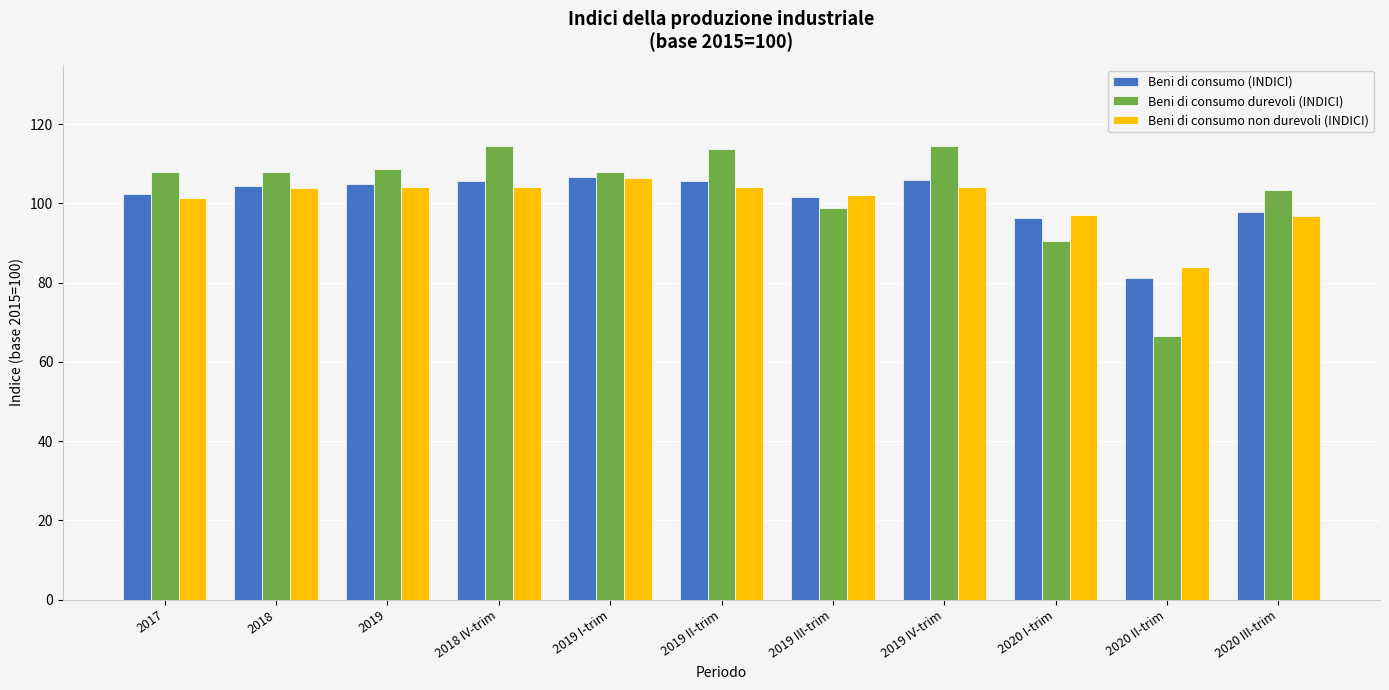

What is the sum of the Beni di consumo durevoli (INDICI) values at 2019 III-trim and 2017?

206.7